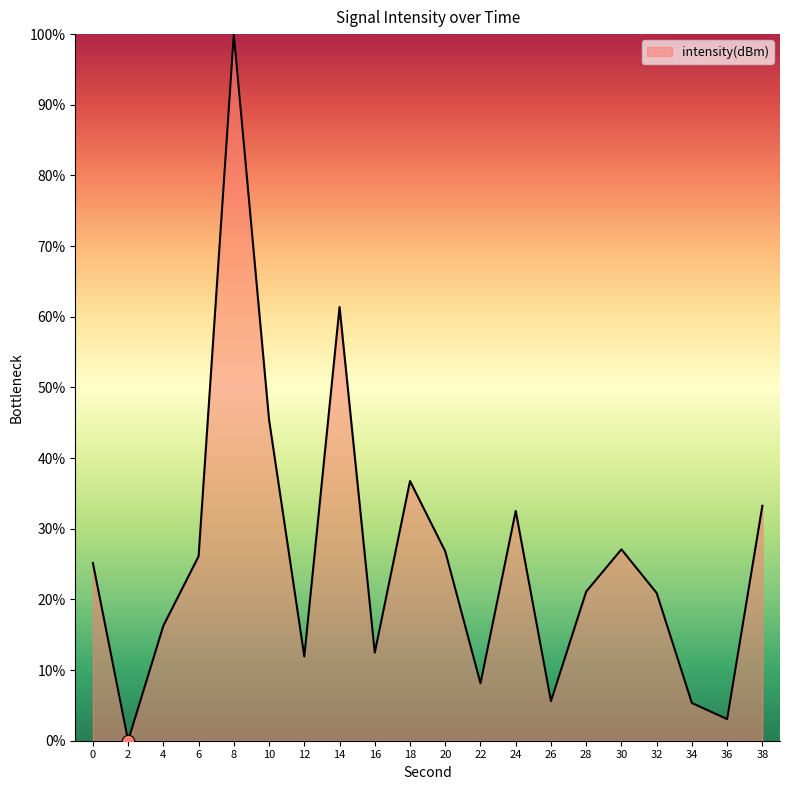

What is the ratio of the value at 0 to the value at 38?

0.8